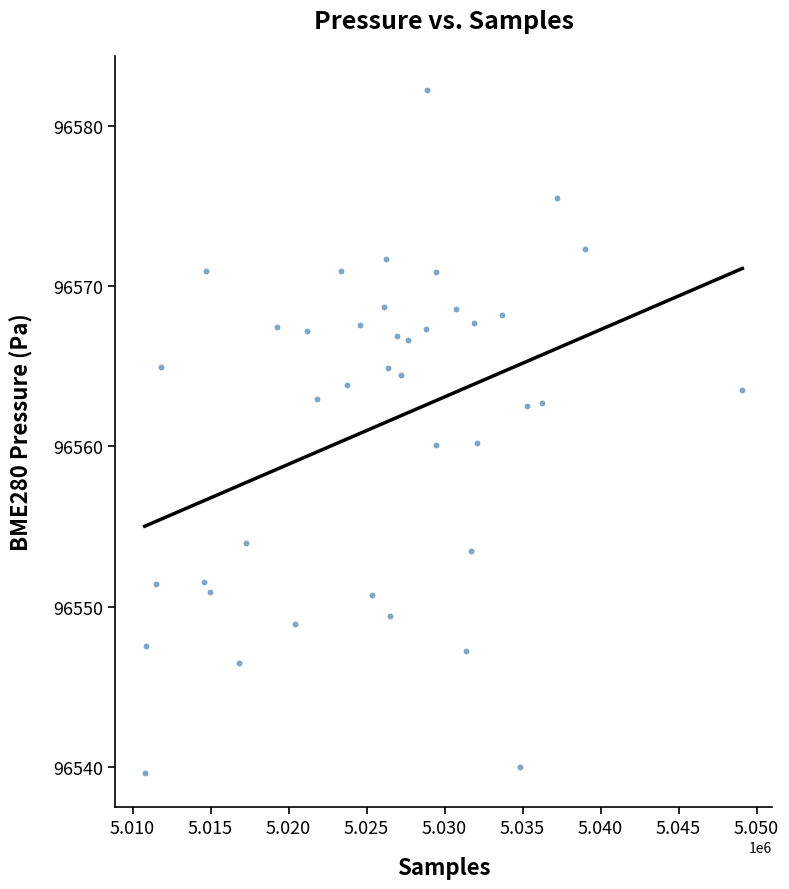

What is the range of X values (max minus min)?

38312.0